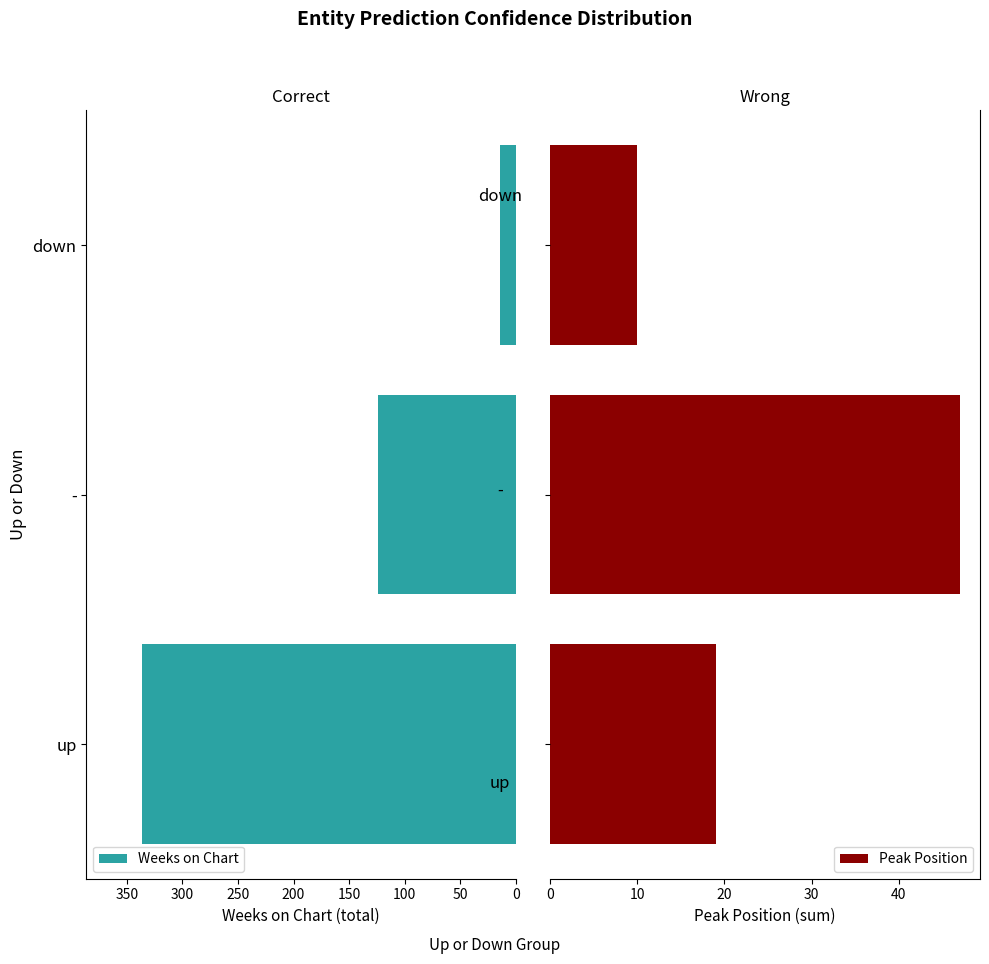

What is the highest value of the Peak Position series?

47